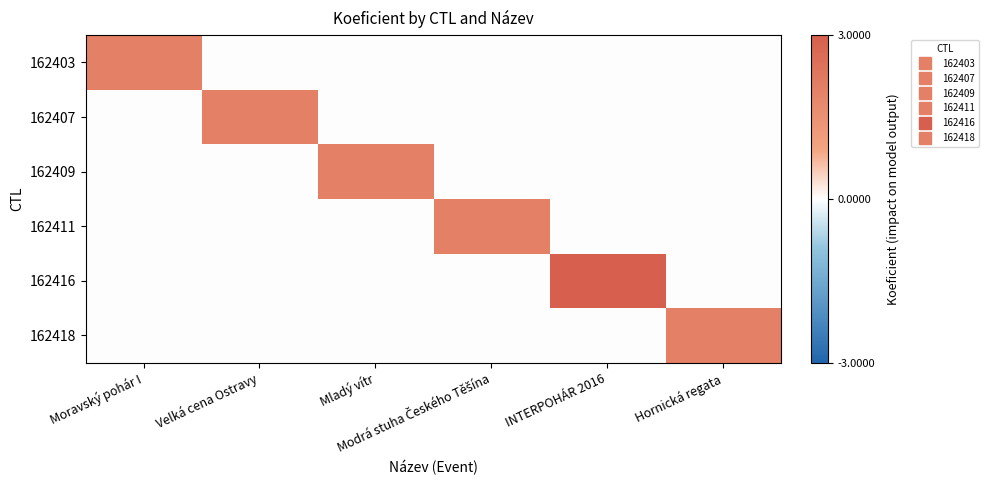

Reading left to right, extract all data points from this chart.

162403: Moravský pohár I=2	Velká cena Ostravy=0	Mladý vítr=0	Modrá stuha Českého Těšína=0	INTERPOHÁR 2016=0	Hornická regata=0
162407: Moravský pohár I=0	Velká cena Ostravy=2	Mladý vítr=0	Modrá stuha Českého Těšína=0	INTERPOHÁR 2016=0	Hornická regata=0
162409: Moravský pohár I=0	Velká cena Ostravy=0	Mladý vítr=2	Modrá stuha Českého Těšína=0	INTERPOHÁR 2016=0	Hornická regata=0
162411: Moravský pohár I=0	Velká cena Ostravy=0	Mladý vítr=0	Modrá stuha Českého Těšína=2	INTERPOHÁR 2016=0	Hornická regata=0
162416: Moravský pohár I=0	Velká cena Ostravy=0	Mladý vítr=0	Modrá stuha Českého Těšína=0	INTERPOHÁR 2016=3	Hornická regata=0
162418: Moravský pohár I=0	Velká cena Ostravy=0	Mladý vítr=0	Modrá stuha Českého Těšína=0	INTERPOHÁR 2016=0	Hornická regata=2